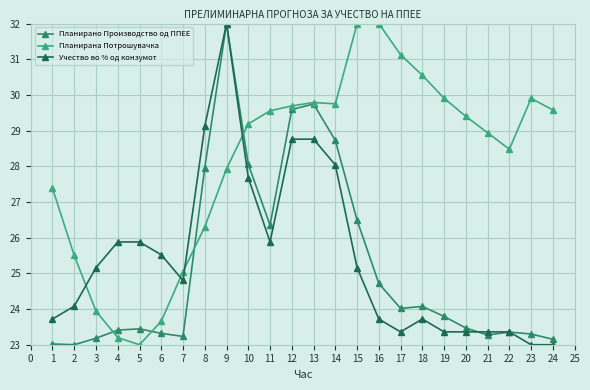

What is the total value across all series at 18?

78.3